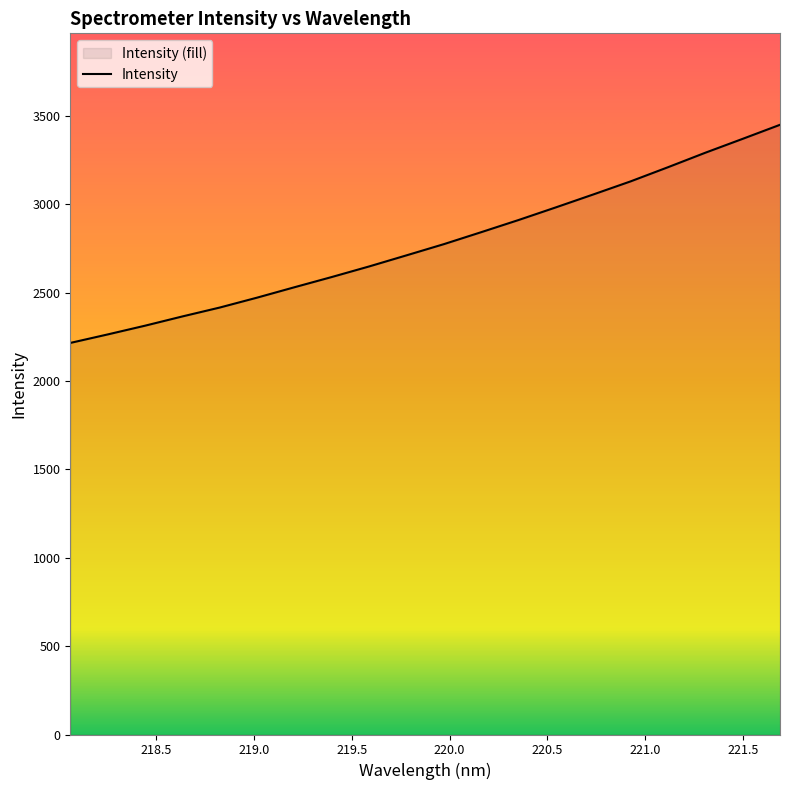

At which category does the chart reach its minimum across all series?

218.0596